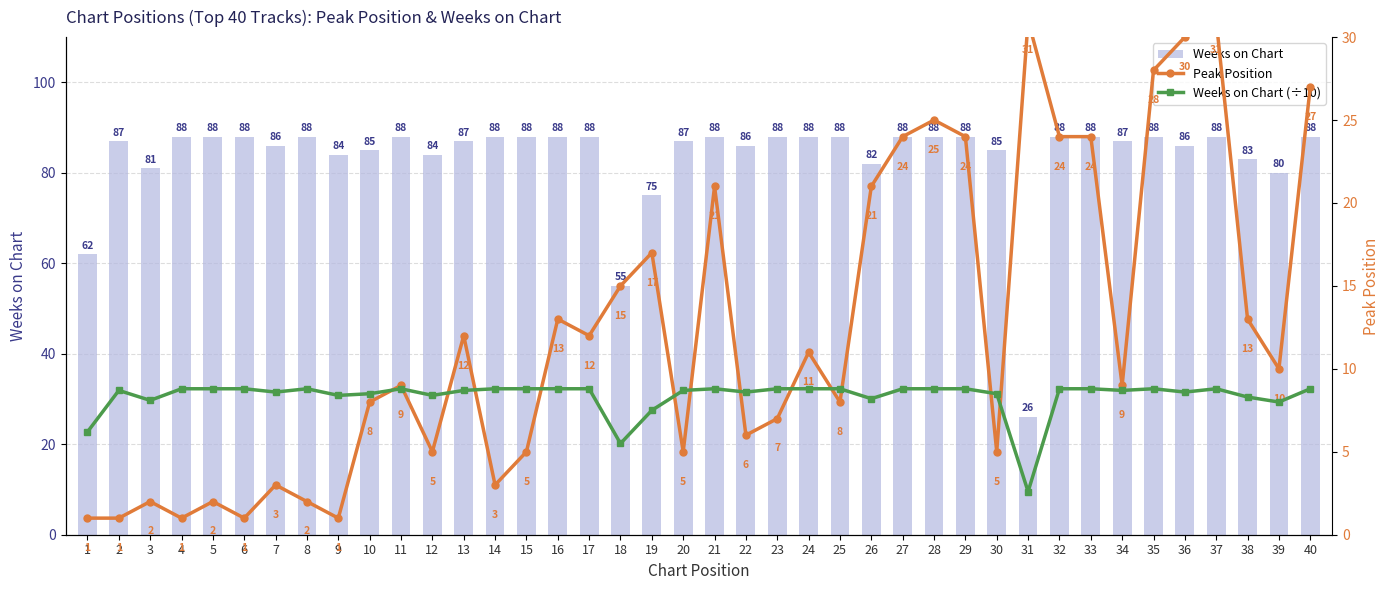

Which series has the largest range (max minus min)?

Weeks on Chart